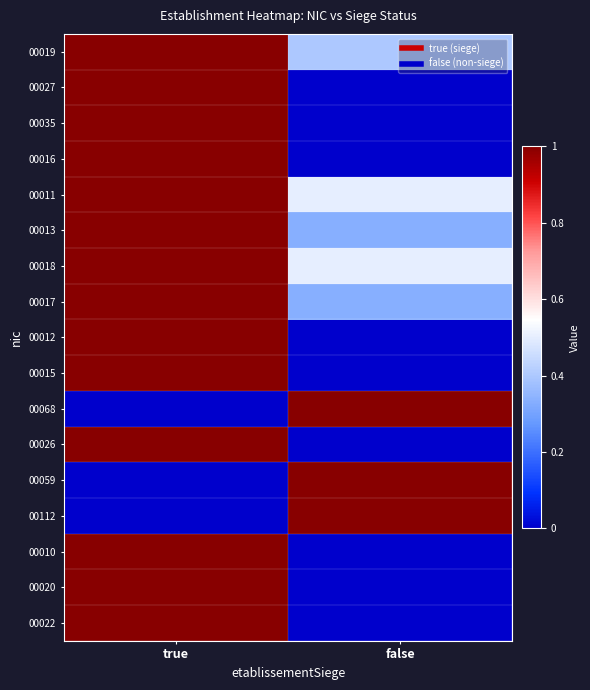

At which category is the sum across all series the highest?

true